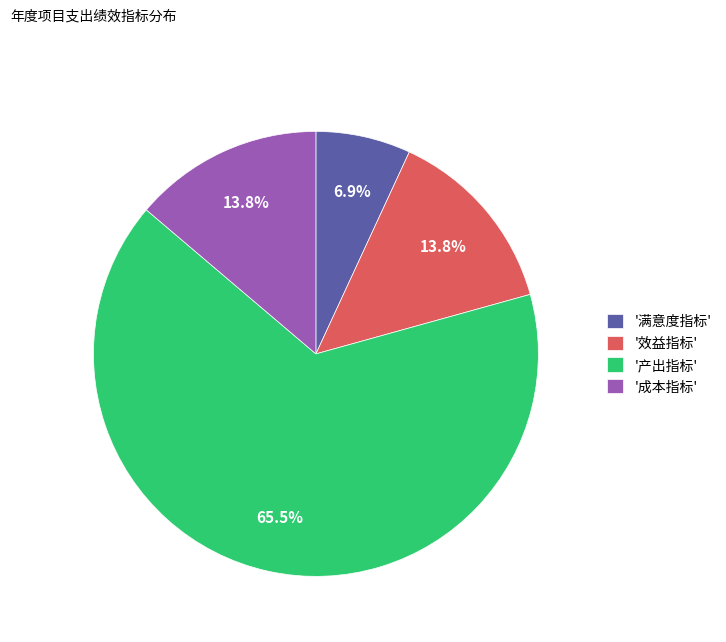

Is there a majority slice in this chart?

Yes